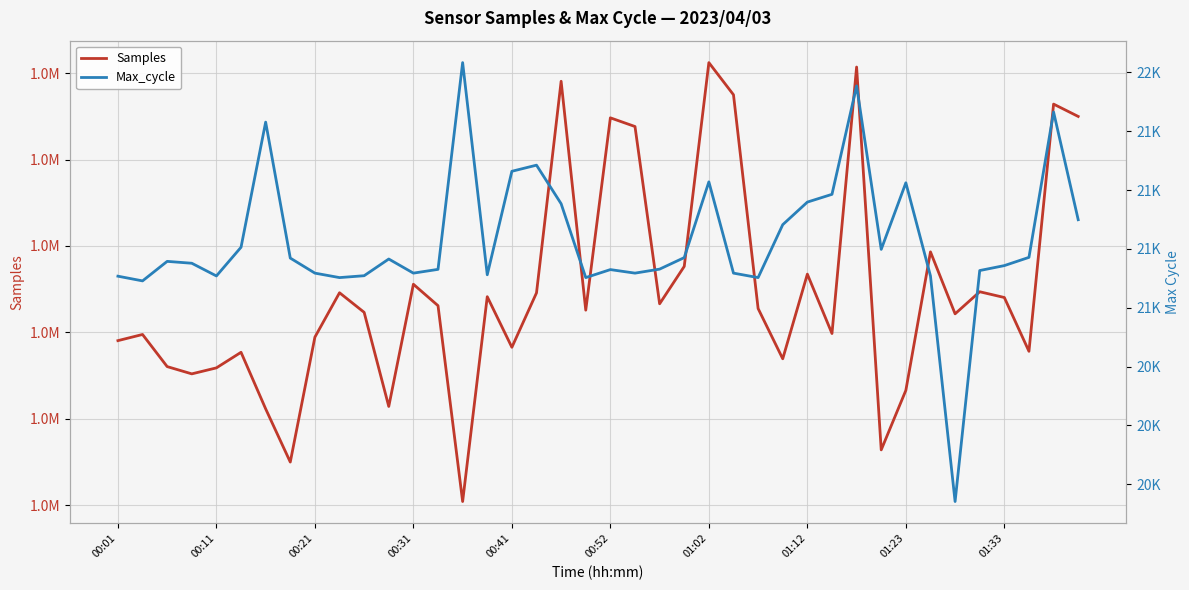

True or false: Samples has a value of 1844296 at 34.

True